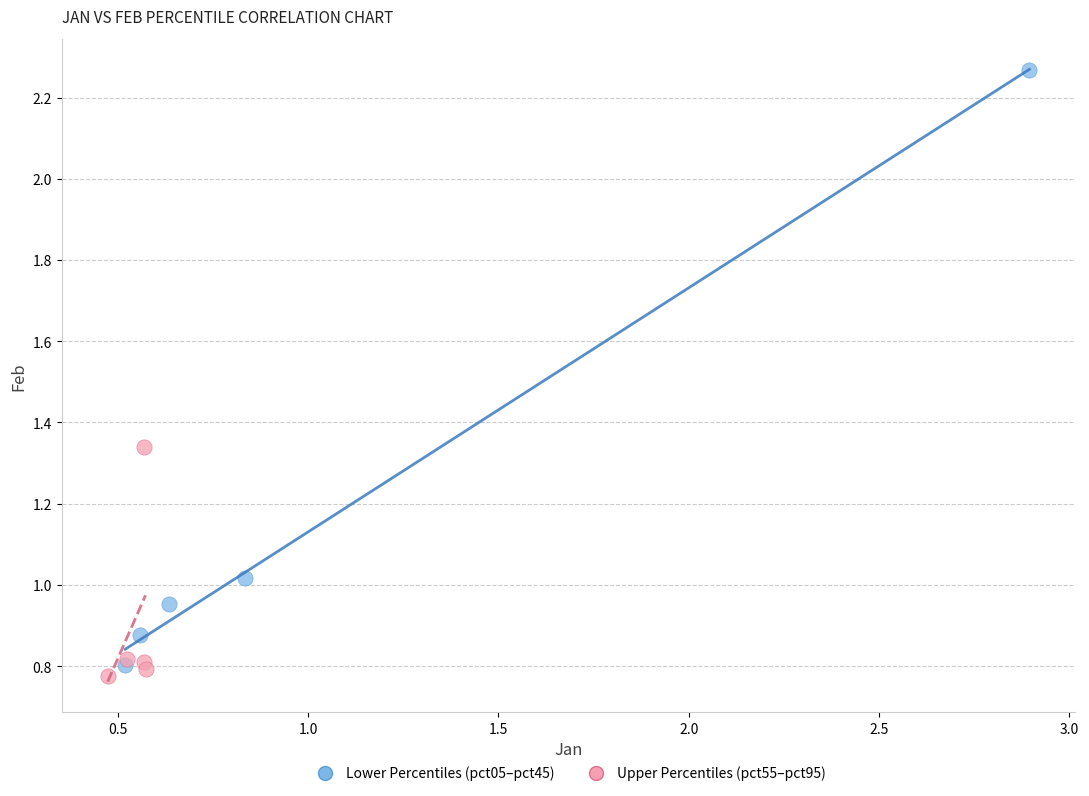

Which series has the widest spread of Y values?

Lower Percentiles (pct05–pct45)